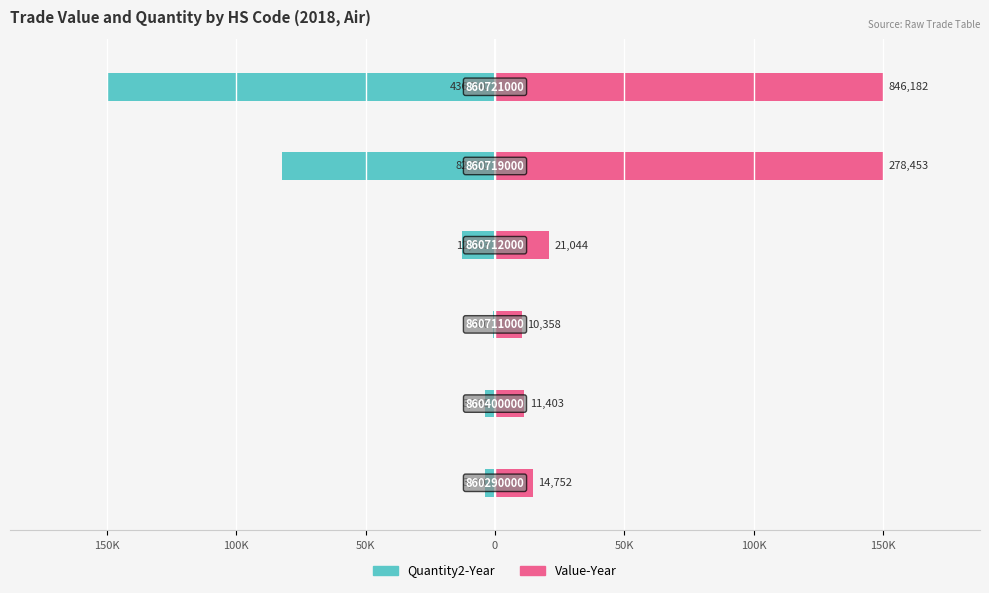

Does the chart contain stacked bars?

No